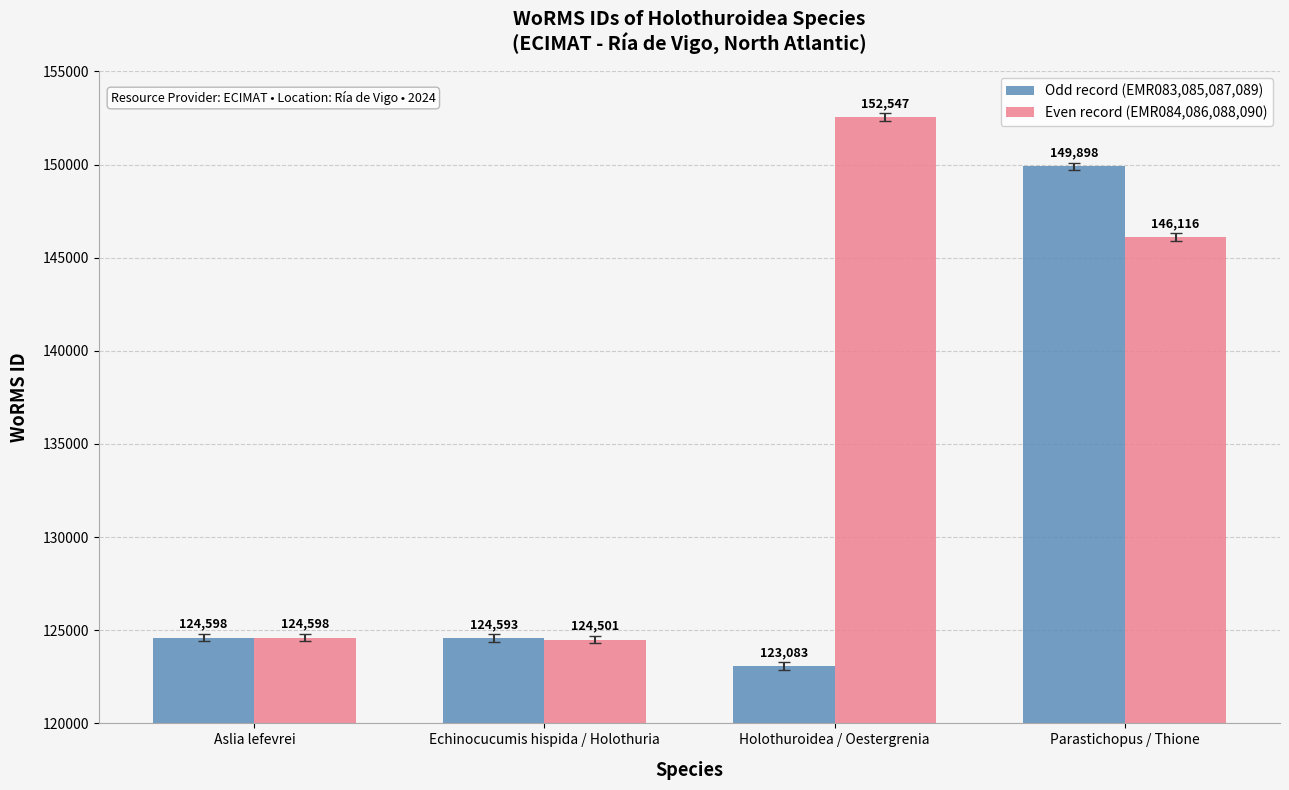

Which label corresponds to the largest value in the chart?

Holothuroidea / Oestergrenia